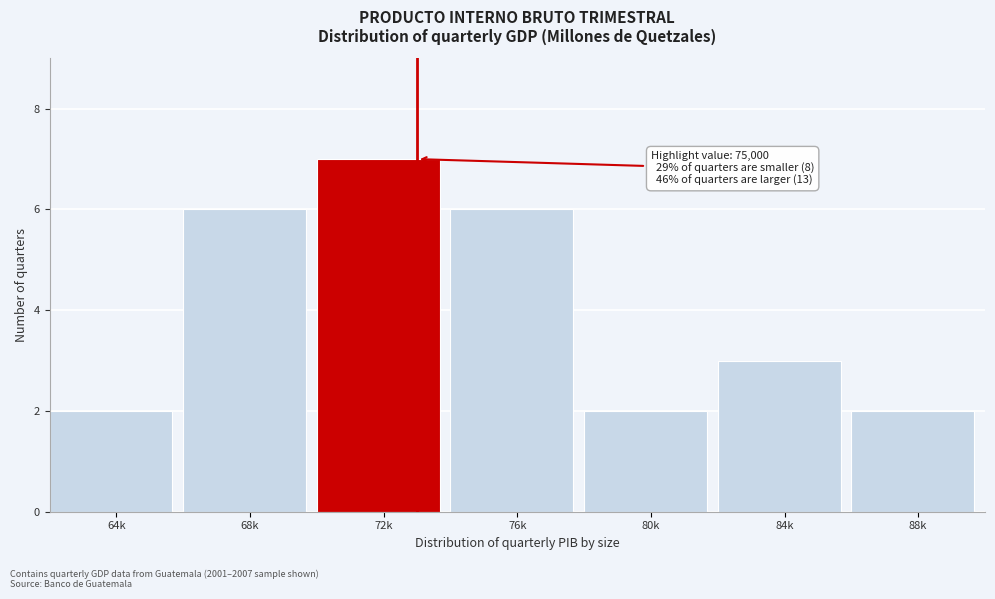

Reading right to left, what are all the values shown in this chart?

2	3	2	6	7	6	2